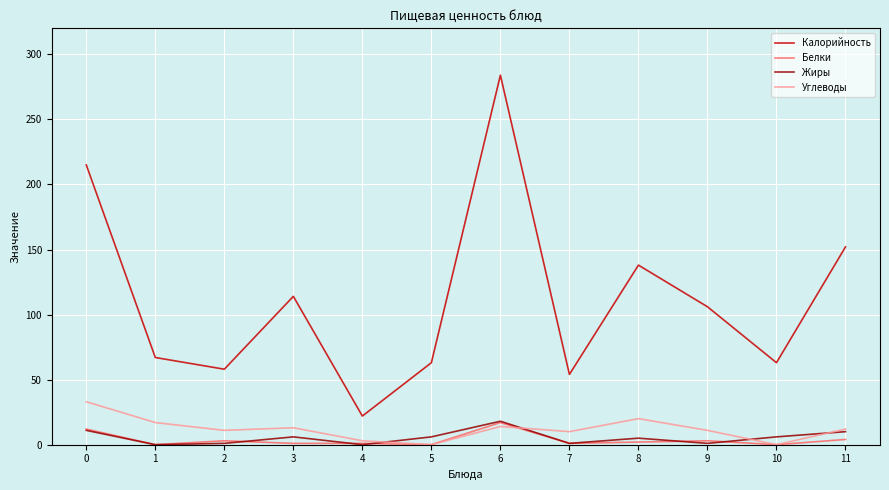

The Калорийность series shows 452 at 6. True or false?

False